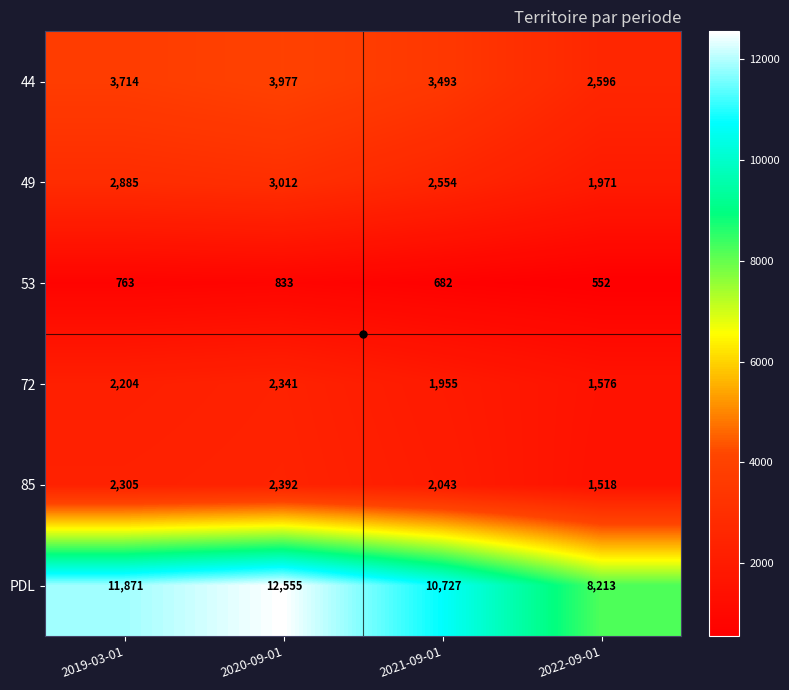

What is the difference between the 49 values at 2020-09-01 and 2022-09-01?

1041